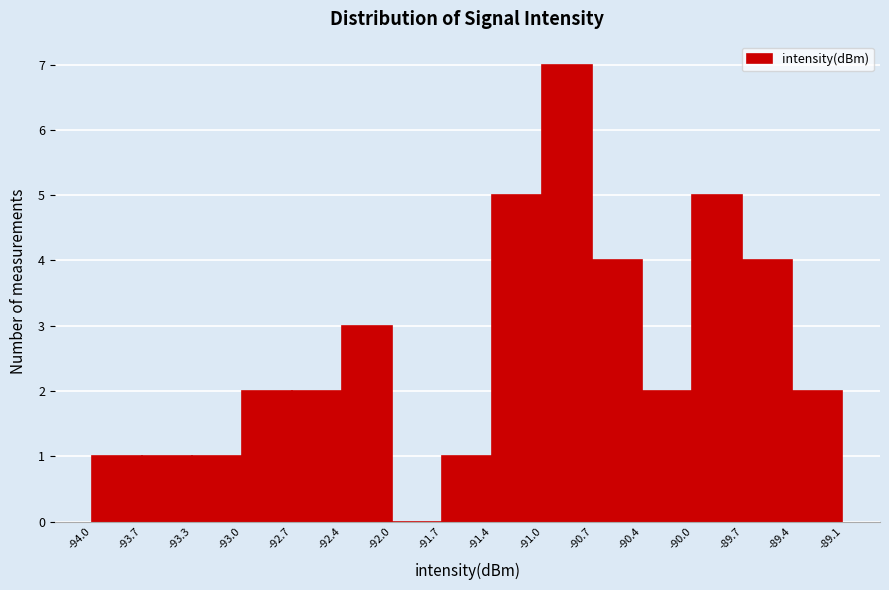

Over which range of the x-axis is the bar tallest?

-91.0 to -90.7